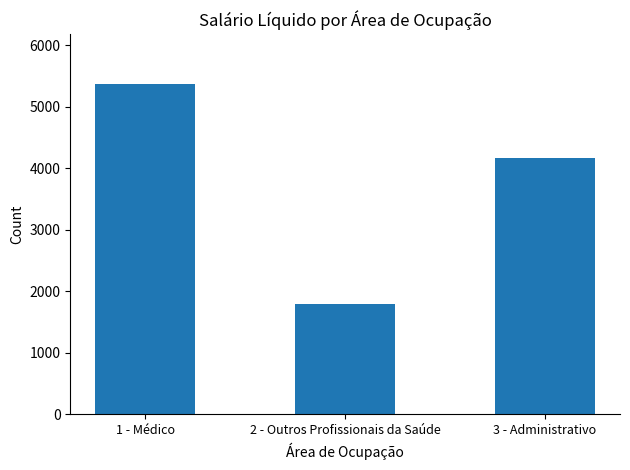

What is the average value?

3775.9